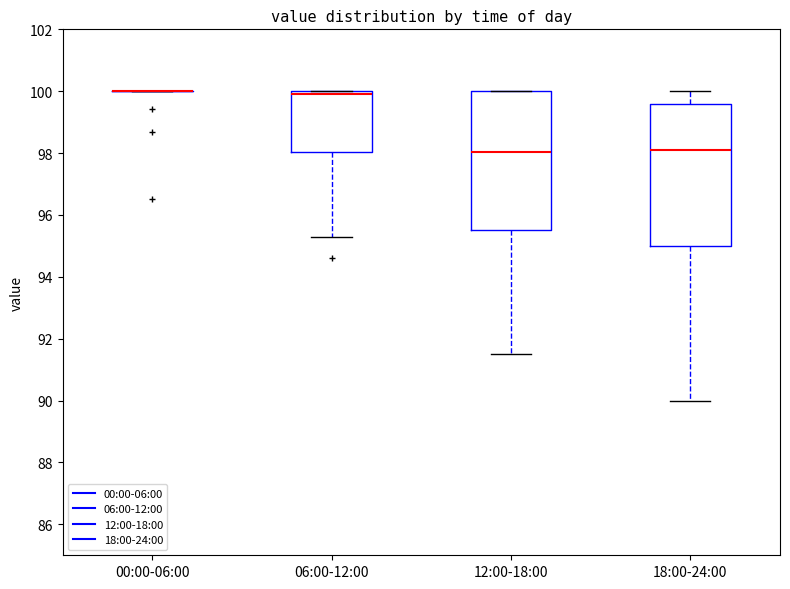

Reading left to right, read every box against the y-axis: the position of its median line, the range the box covers, and the ends of its whiskers. The values are not printed on the chart, so give them approximately, as read against the axis.

00:00-06:00: box collapsed to a line at 100.0, whiskers 100.0 to 100.0
06:00-12:00: median 100.0 (just below the box's upper edge), box 98.0 to 100.0, whiskers 95.4 to 100.0
12:00-18:00: median 98.0, box 95.6 to 100.0, whiskers 91.6 to 100.0
18:00-24:00: median 98.2, box 95.0 to 99.6, whiskers 90.0 to 100.0